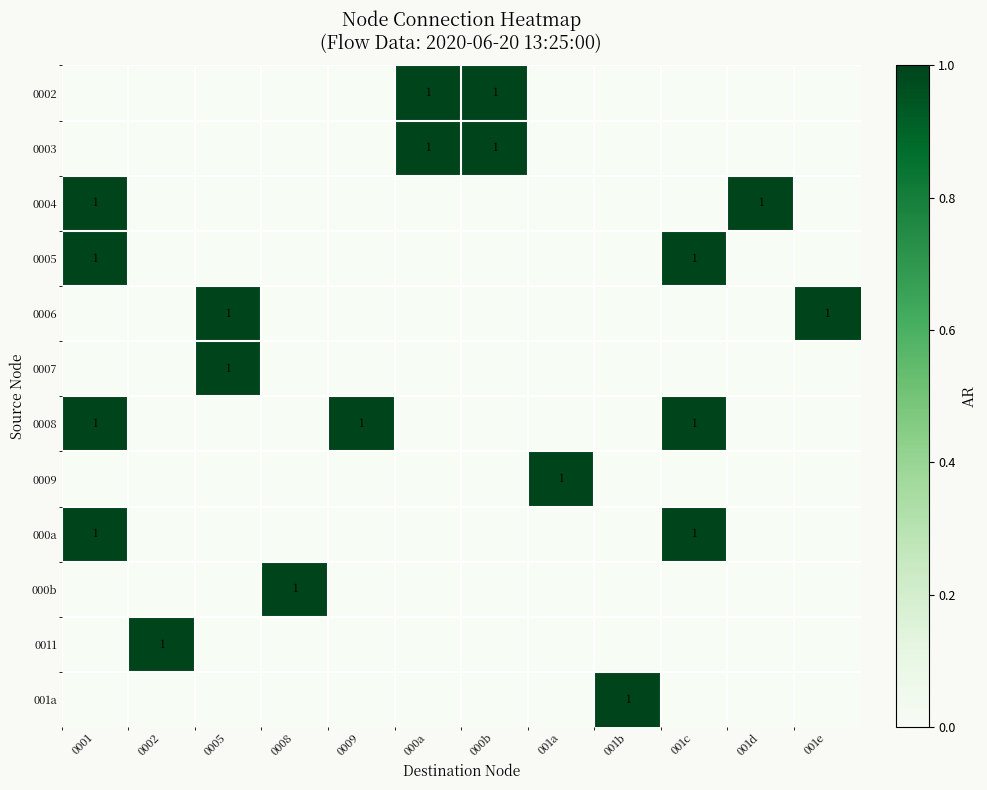

At how many categories does at least one series exceed 0?

12